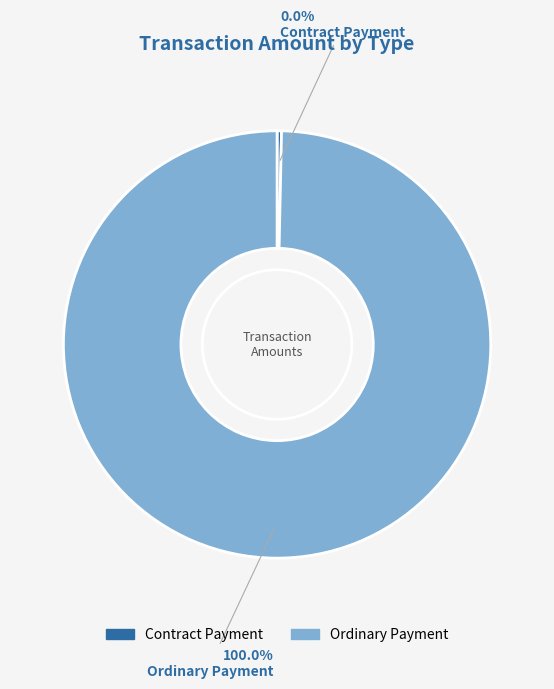

What is the smallest slice in the pie chart?

Contract Payment